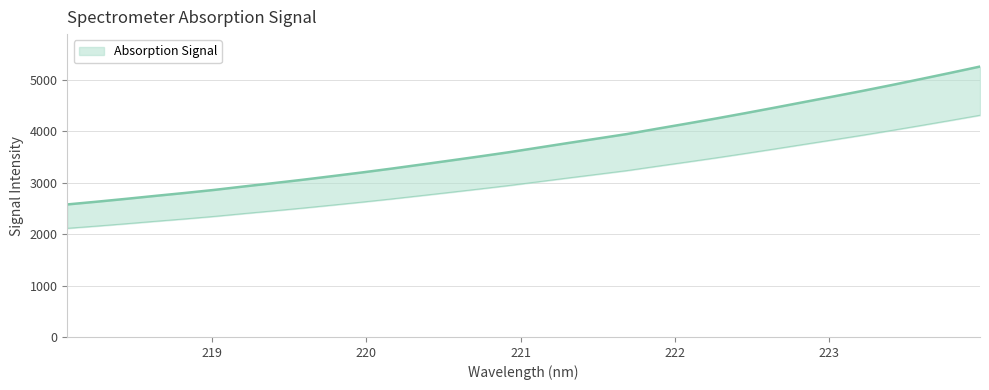

True or false: the data has more than 1 interior local peaks.

False